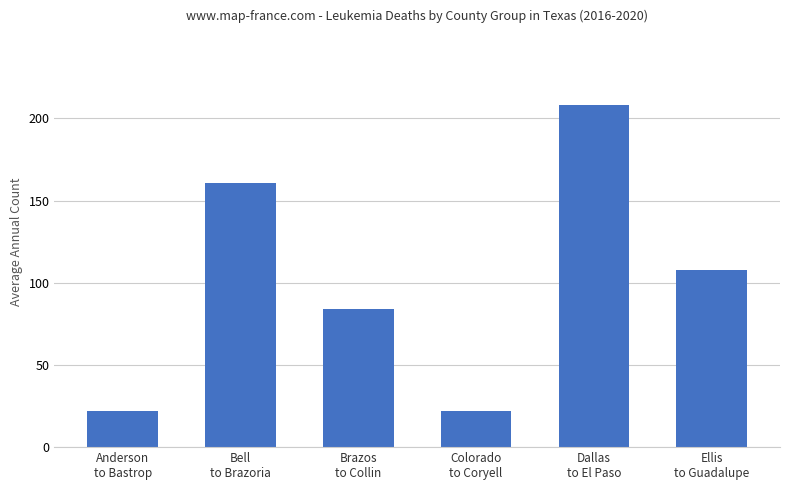

What is the greatest value displayed?

208